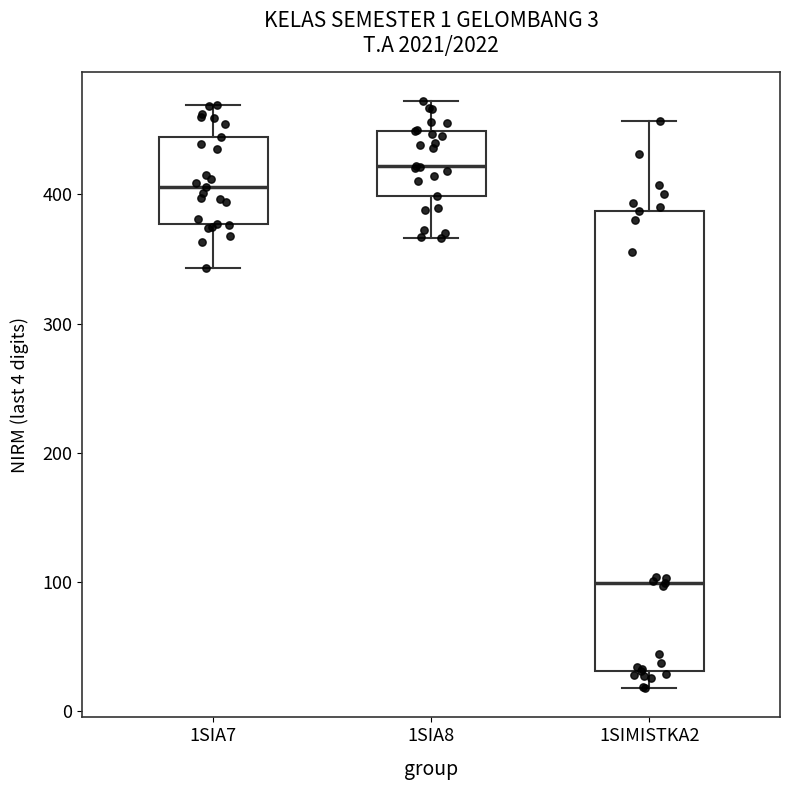

Comparing the boxes themselves (not the whiskers), which one is the tallest?

1SIMISTKA2